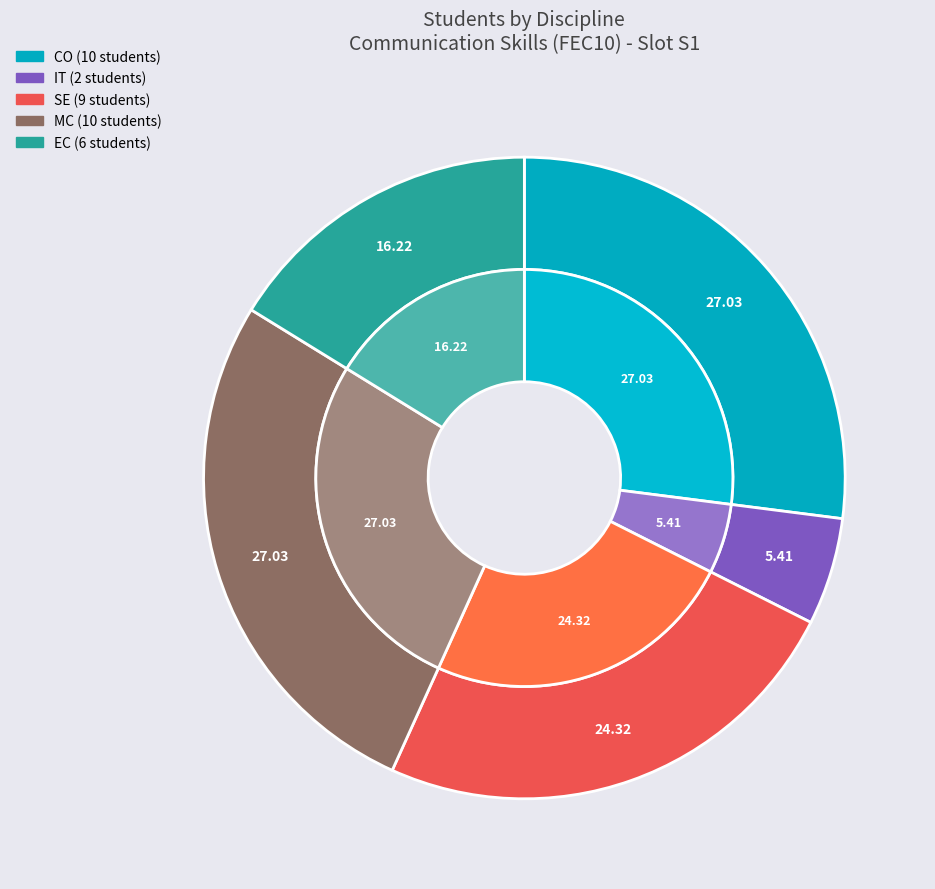

Does IT account for over 50% of the chart?

No